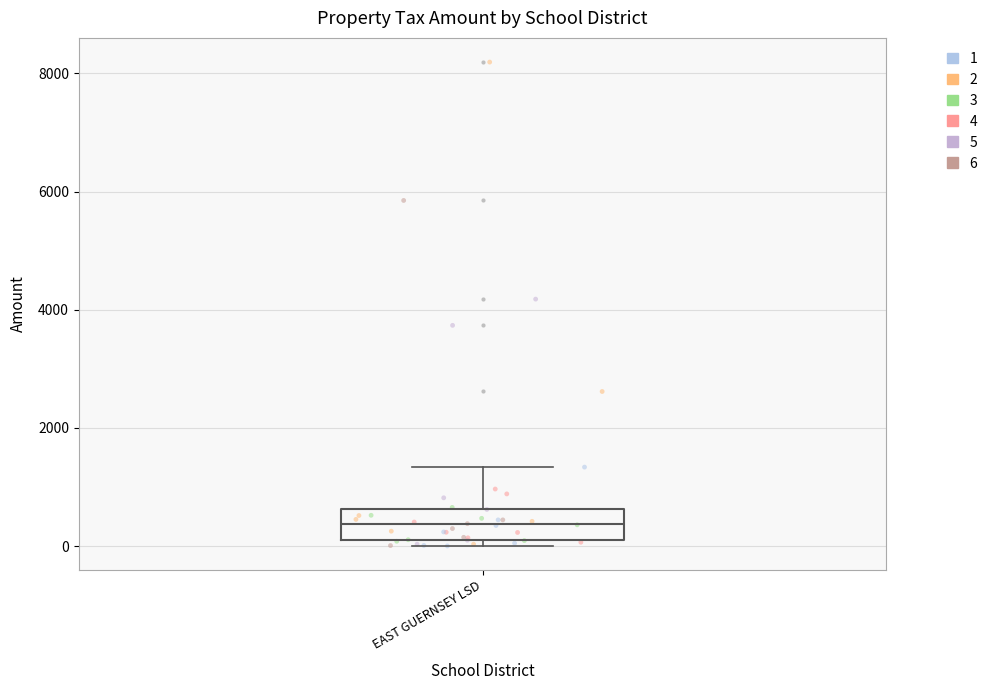

Transcribe this box plot: give where the median line is, the range the box spans, and where the two whiskers end, as read against the y-axis. The values are not printed on the chart, so give them approximately, as read against the axis.

median 400, box 200 to 600, whiskers 0 to 1400